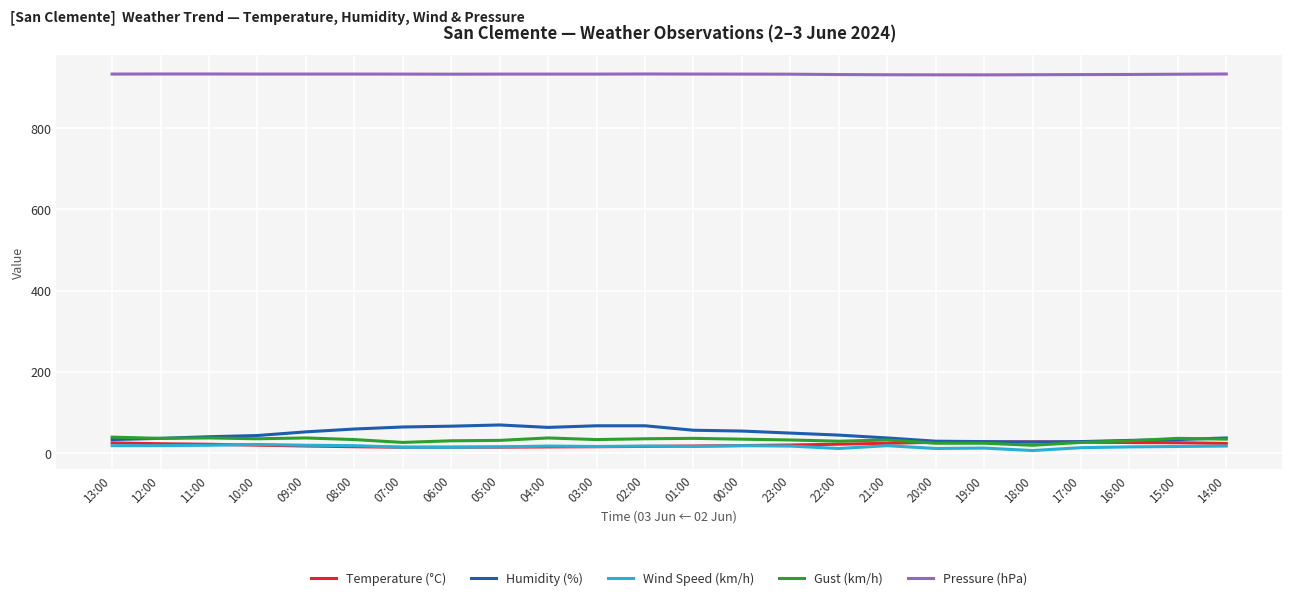

Which series has the largest total across all categories?

Pressure (hPa)